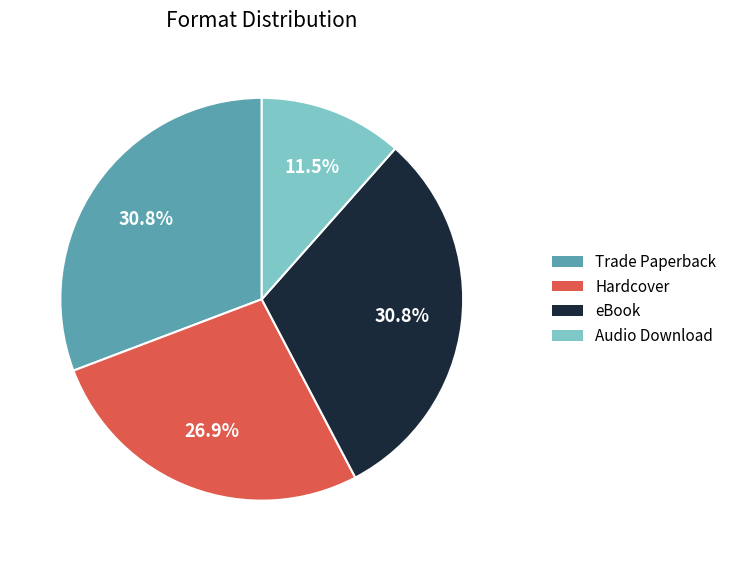

What percentage is NOT represented by Audio Download?

88.5%